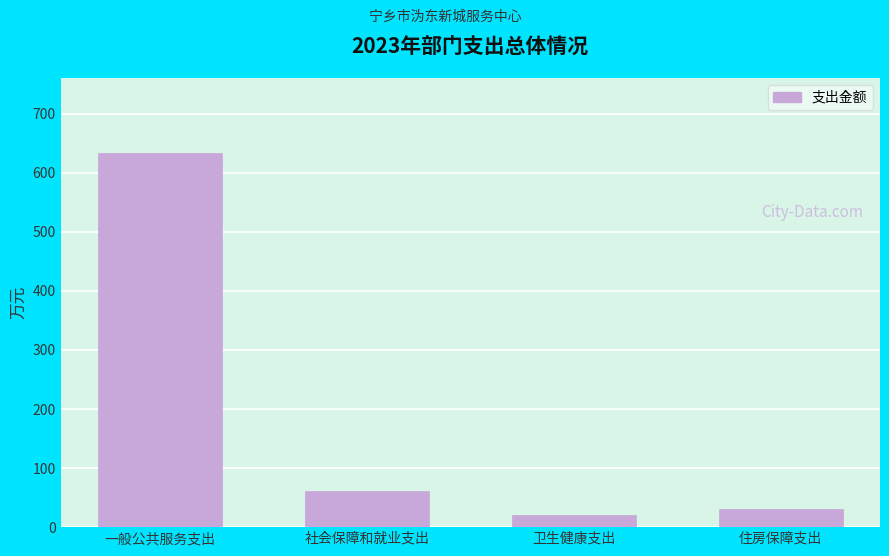

Reading right to left, extract all data points from this chart.

30.4	20.8	60.7	633.8